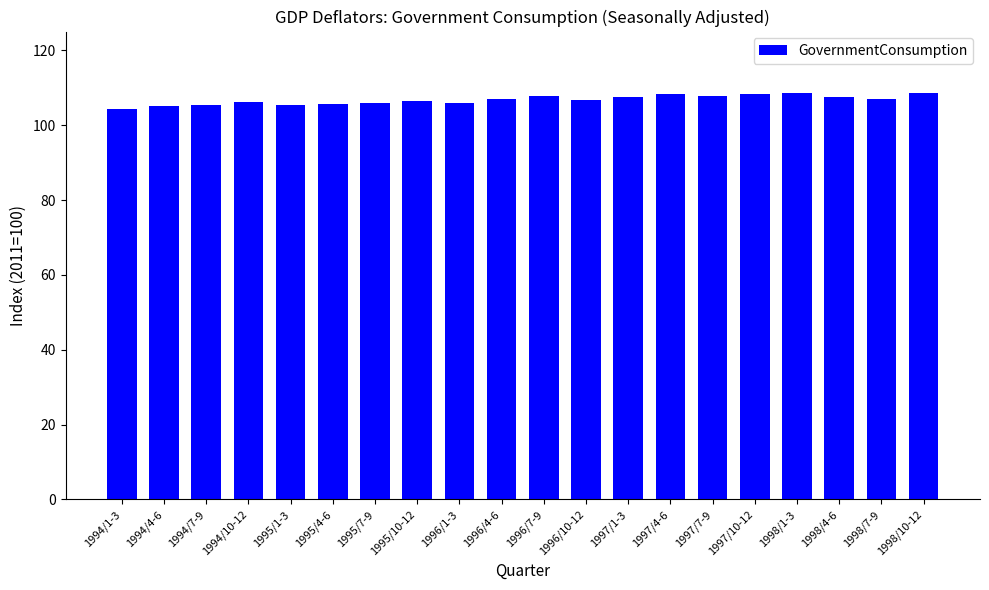

What is the minimum value shown in the chart?

104.2